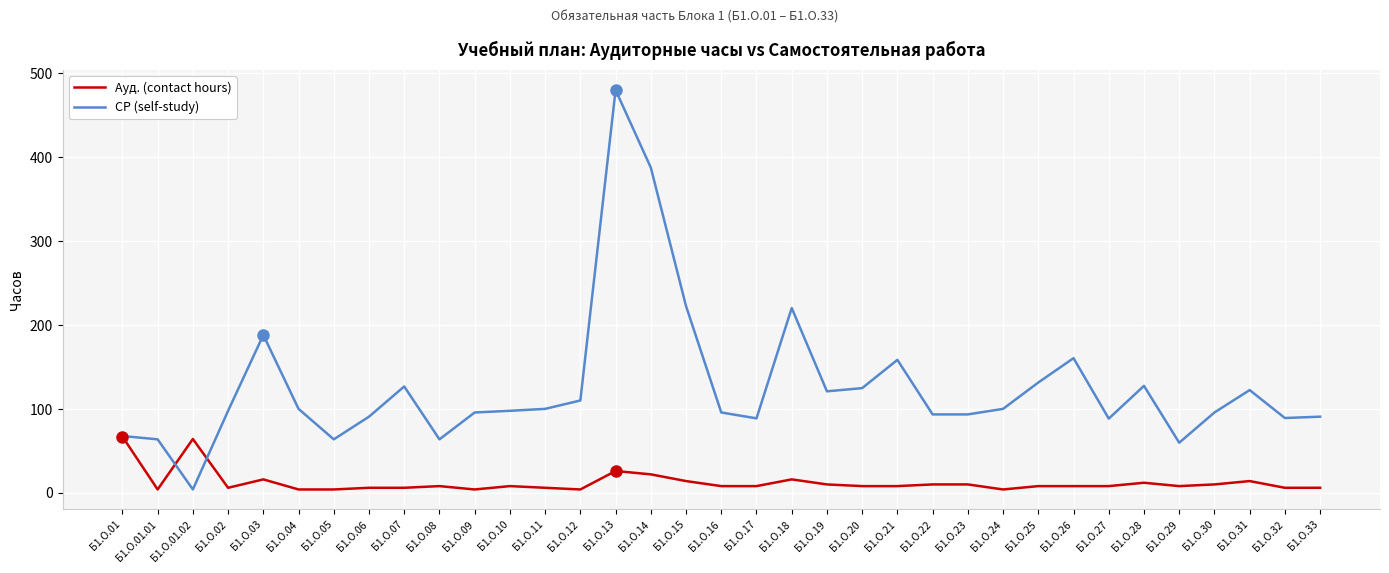

The СР (self-study) series shows 65.1 at Б1.О.28. True or false?

False